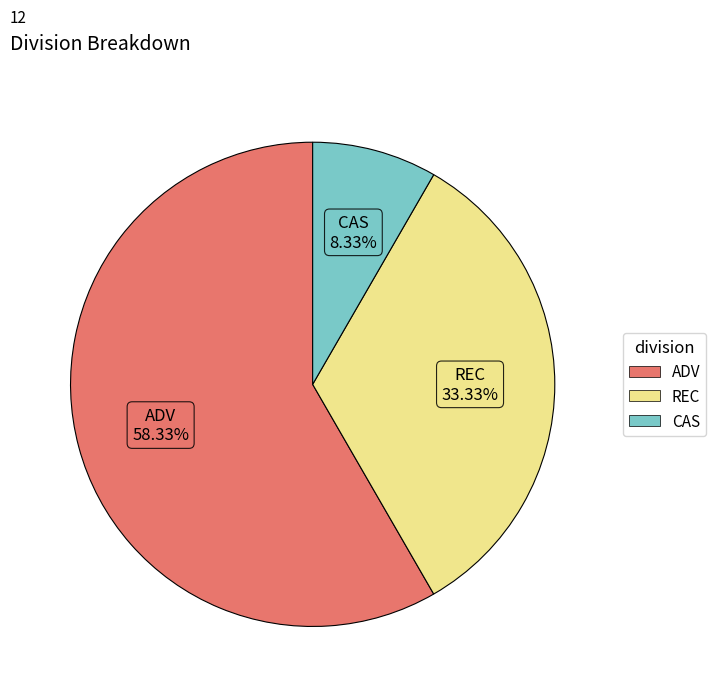

Which has a higher value, REC or ADV?

ADV